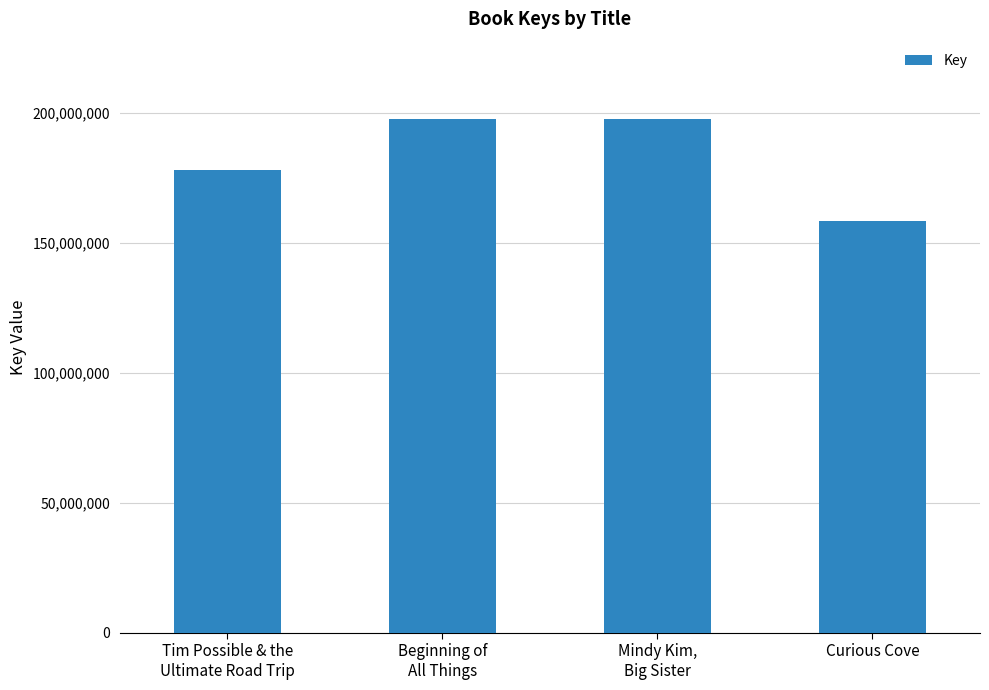

The value at Curious Cove is 158302320. True or false?

True